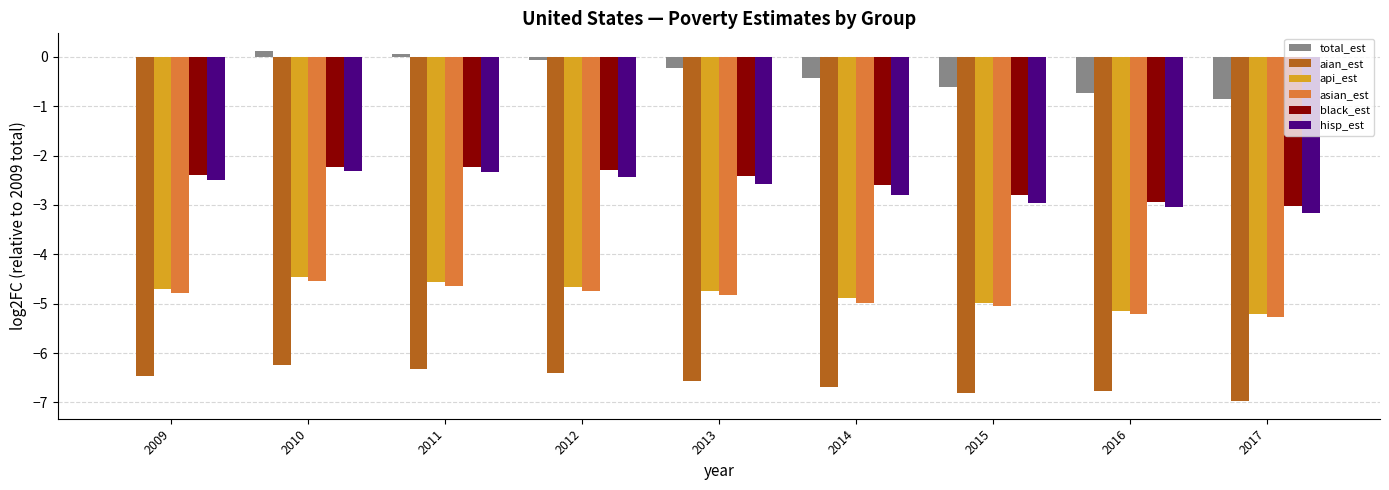

The value of aian_est at 2009 is -6.5. True or false?

True